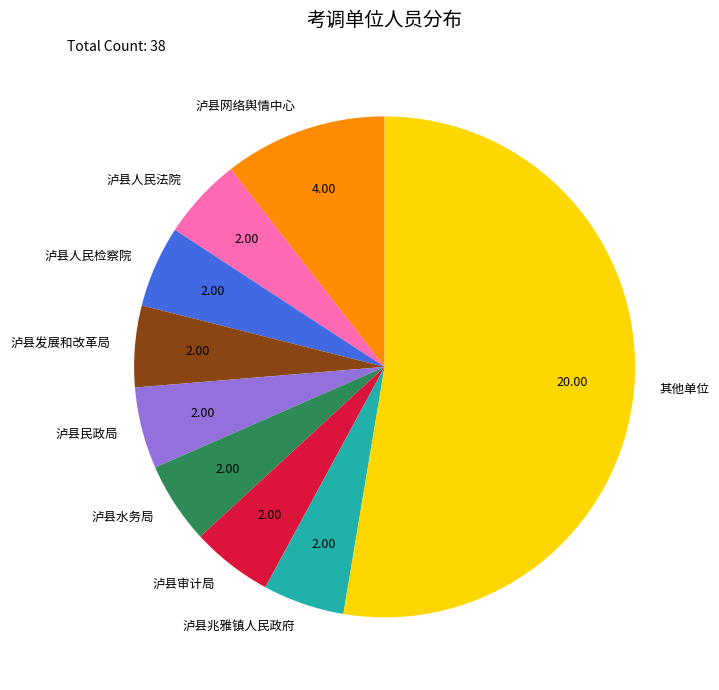

Count the number of slices in the pie.

9